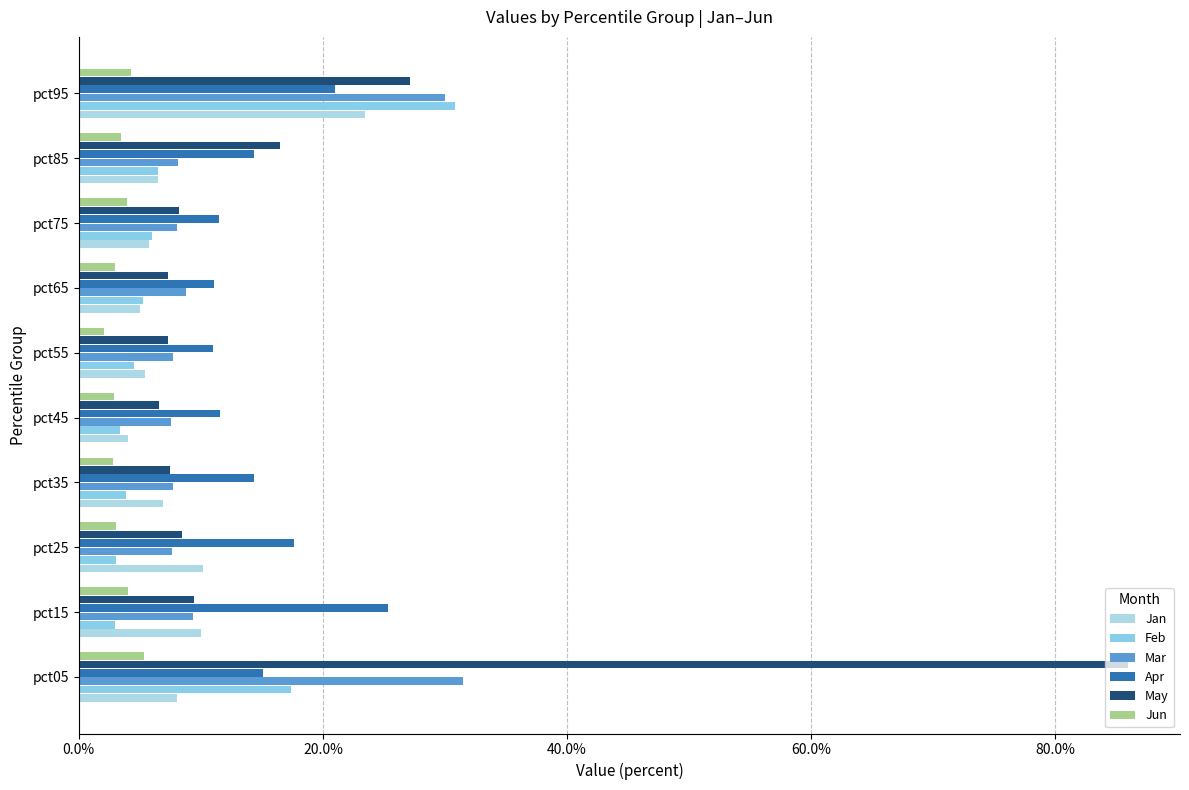

What are all the series names shown in the legend?

Jan, Feb, Mar, Apr, May, Jun